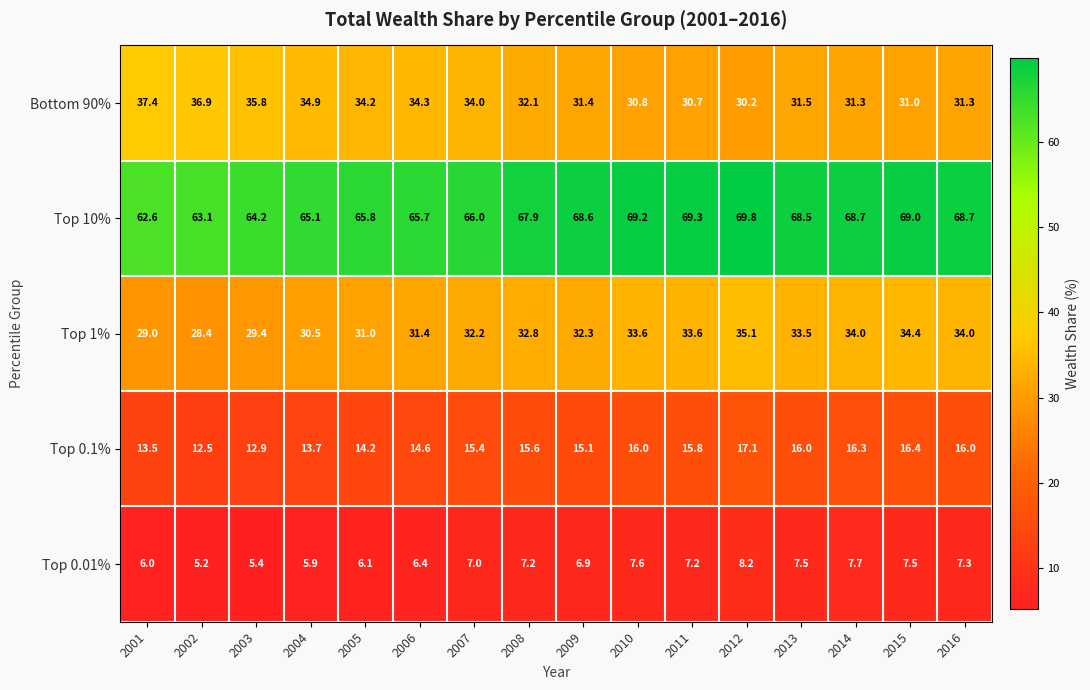

What is the maximum value shown in the chart?

69.8